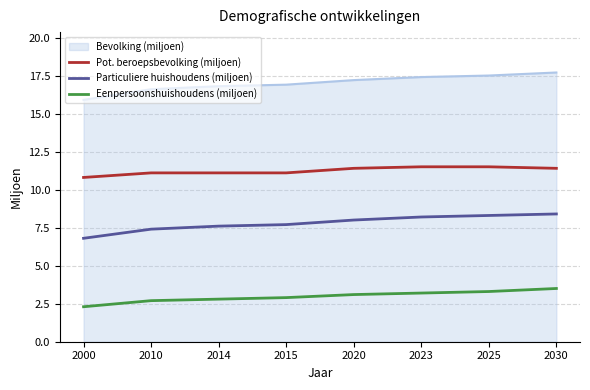

What is the difference between the highest and lowest values at 2025?

14.2